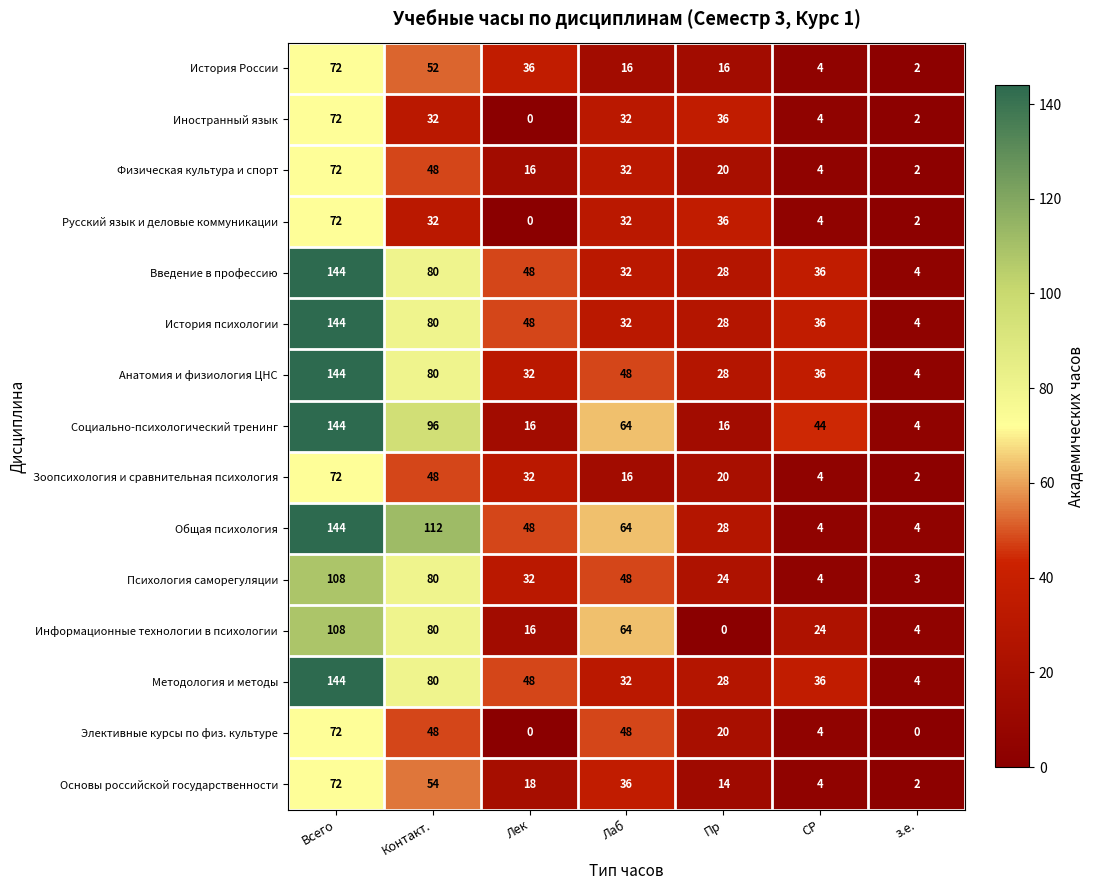

Is it true that Физическая культура и спорт equals 36 at Пр?

False